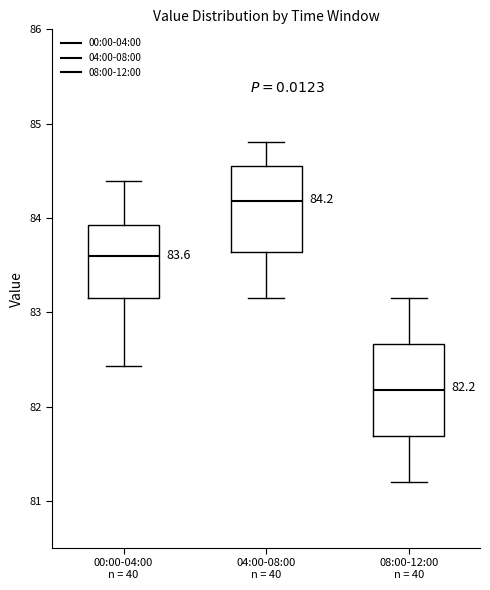

Which box has the highest median line?

04:00-08:00 n = 40